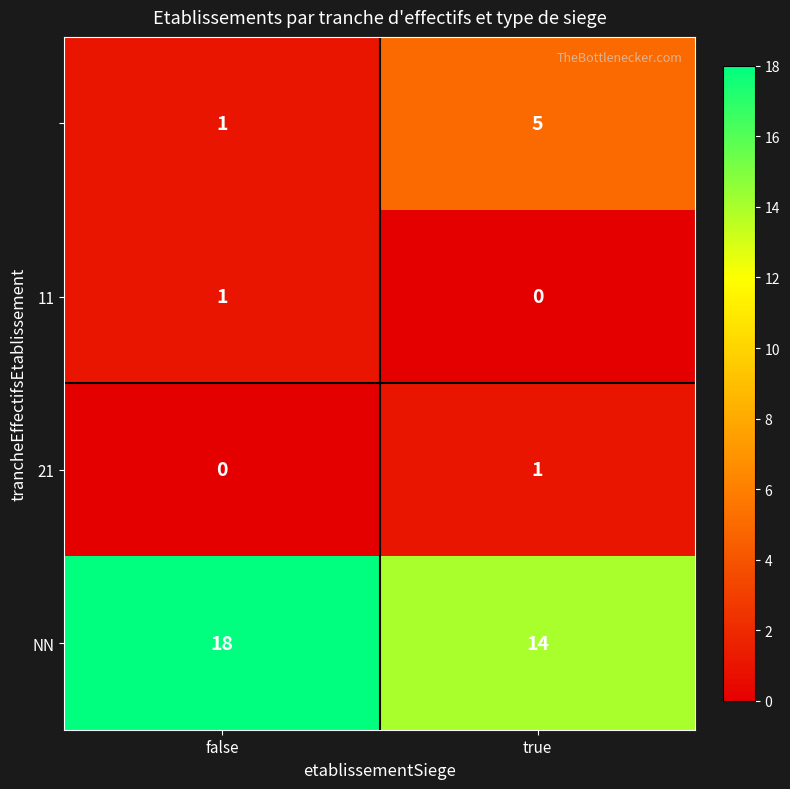

What is the spread (max minus min) of values at true?

14